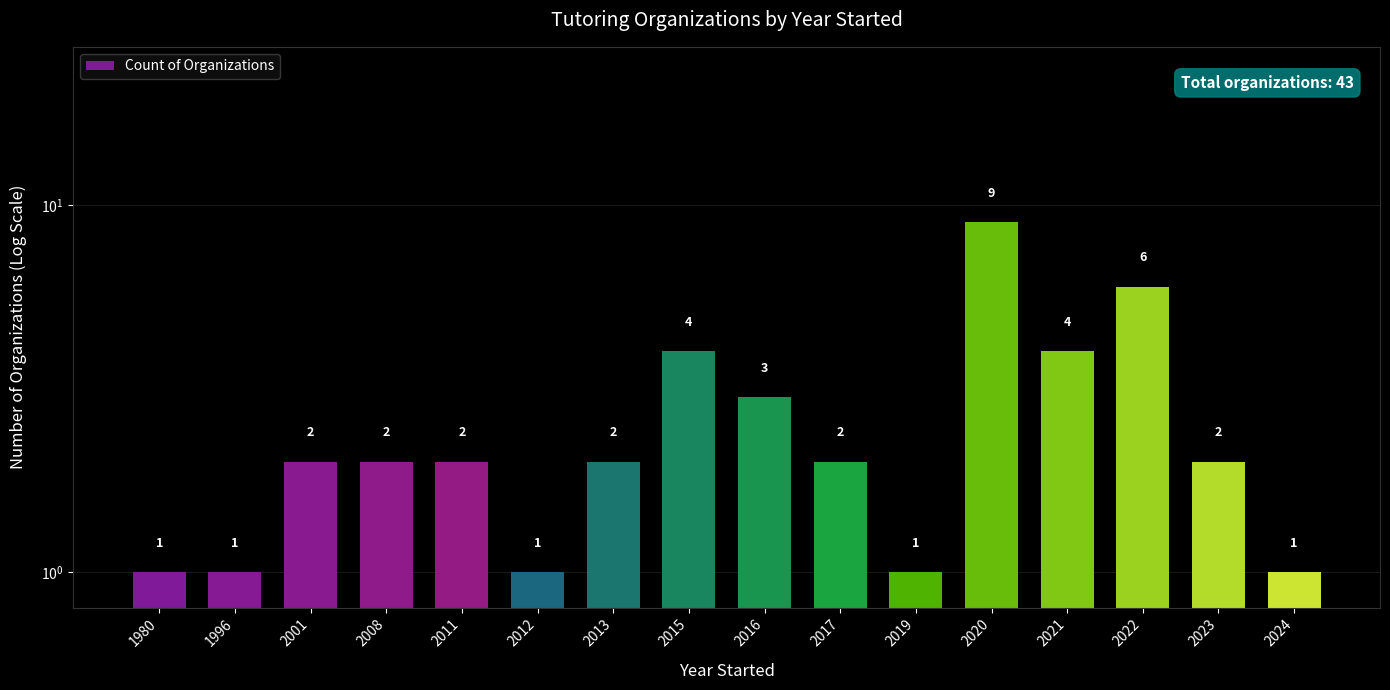

Which has a higher value, 2012 or 2001?

2001